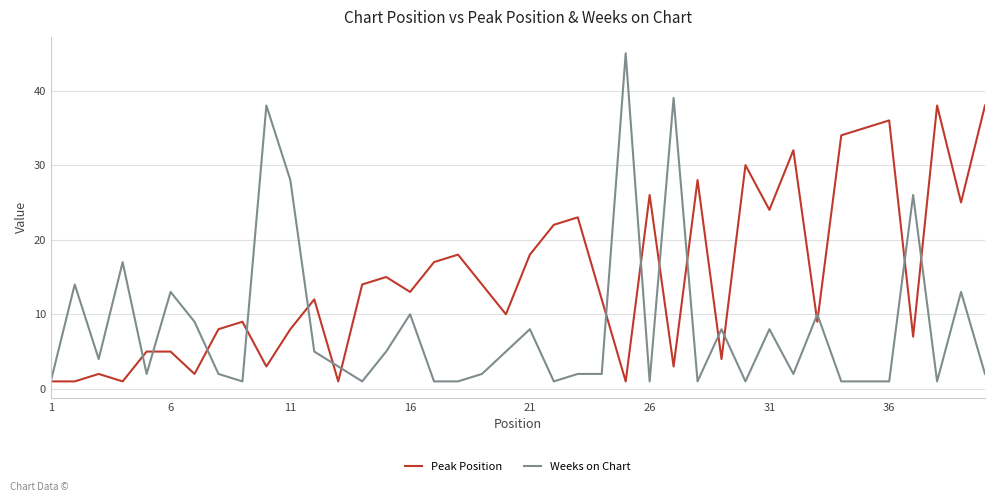

Which series has the largest total across all categories?

Peak Position